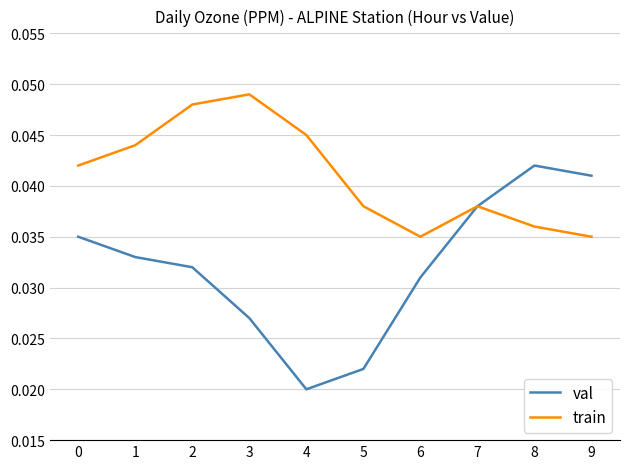

Which series has the largest total across all categories?

train